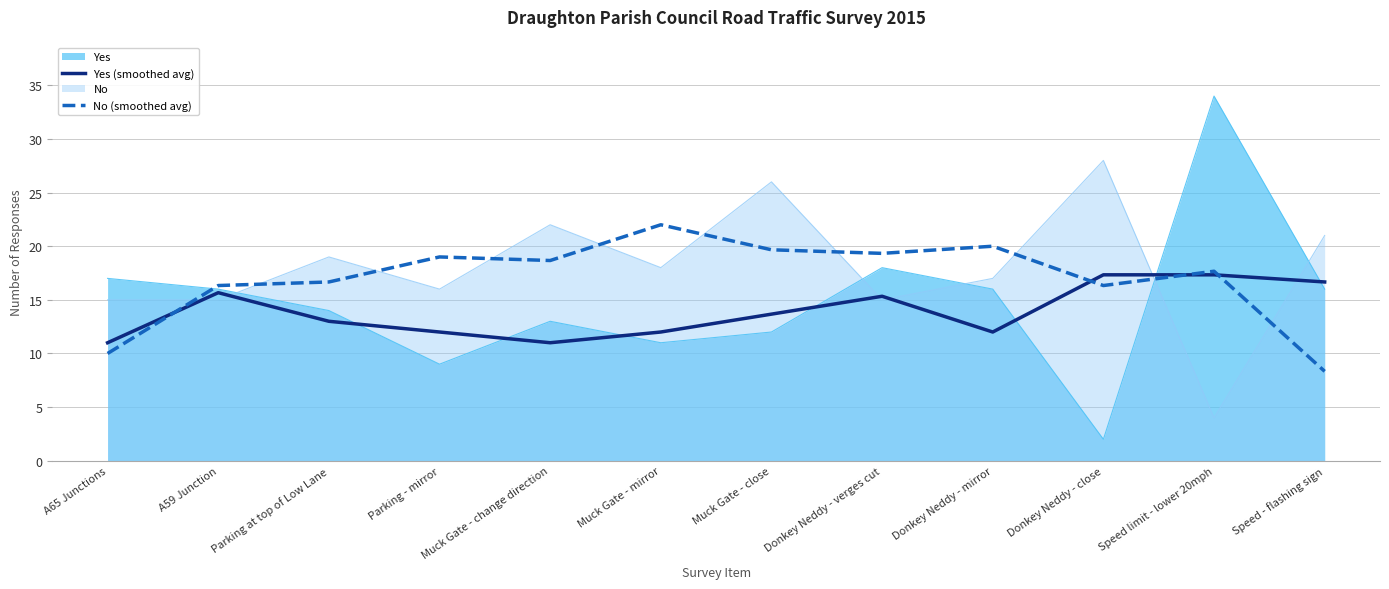

Which series has the largest total across all categories?

No